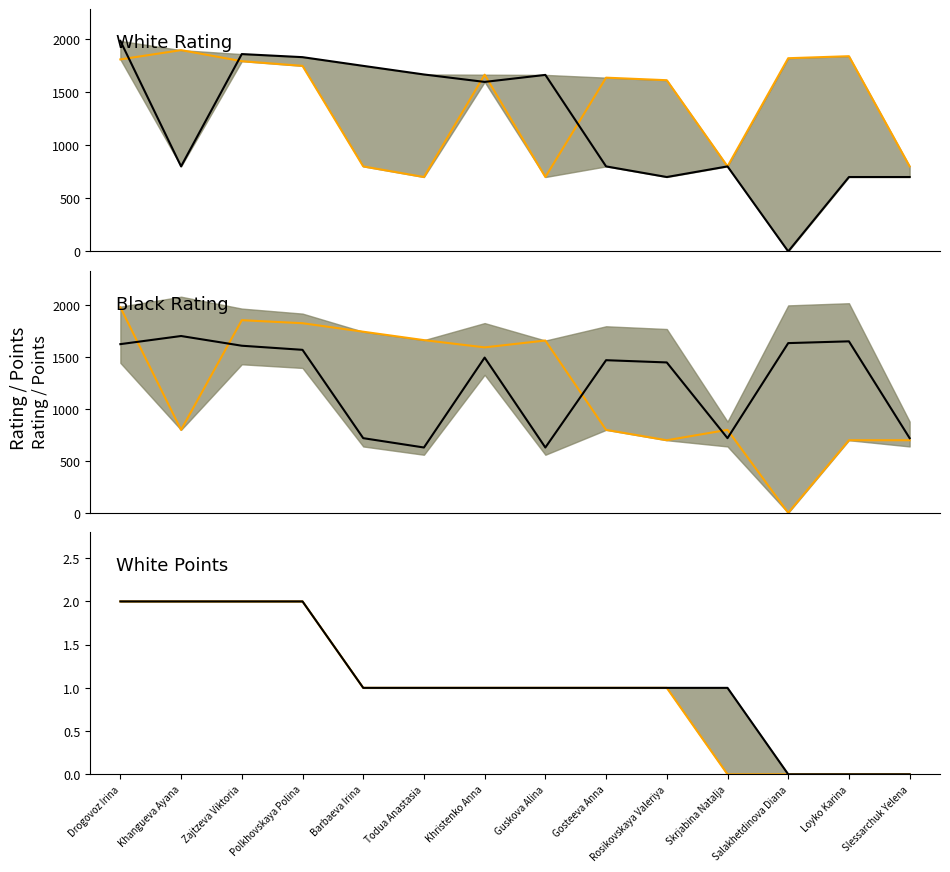

True or false: White Points has more than 1 interior local peaks.

False